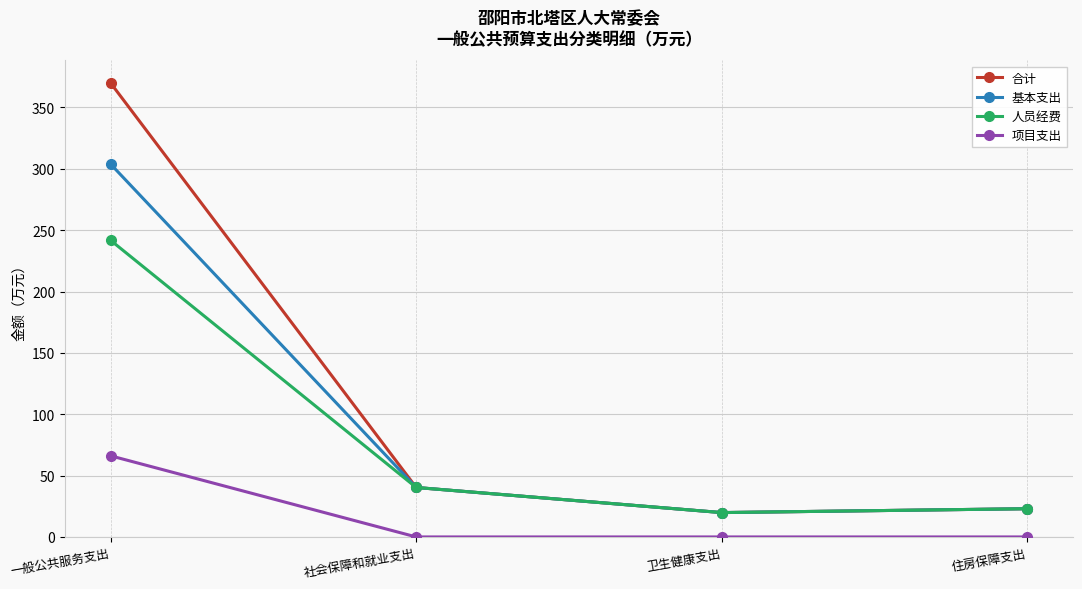

The 合计 series shows 19.9 at 卫生健康支出. True or false?

True